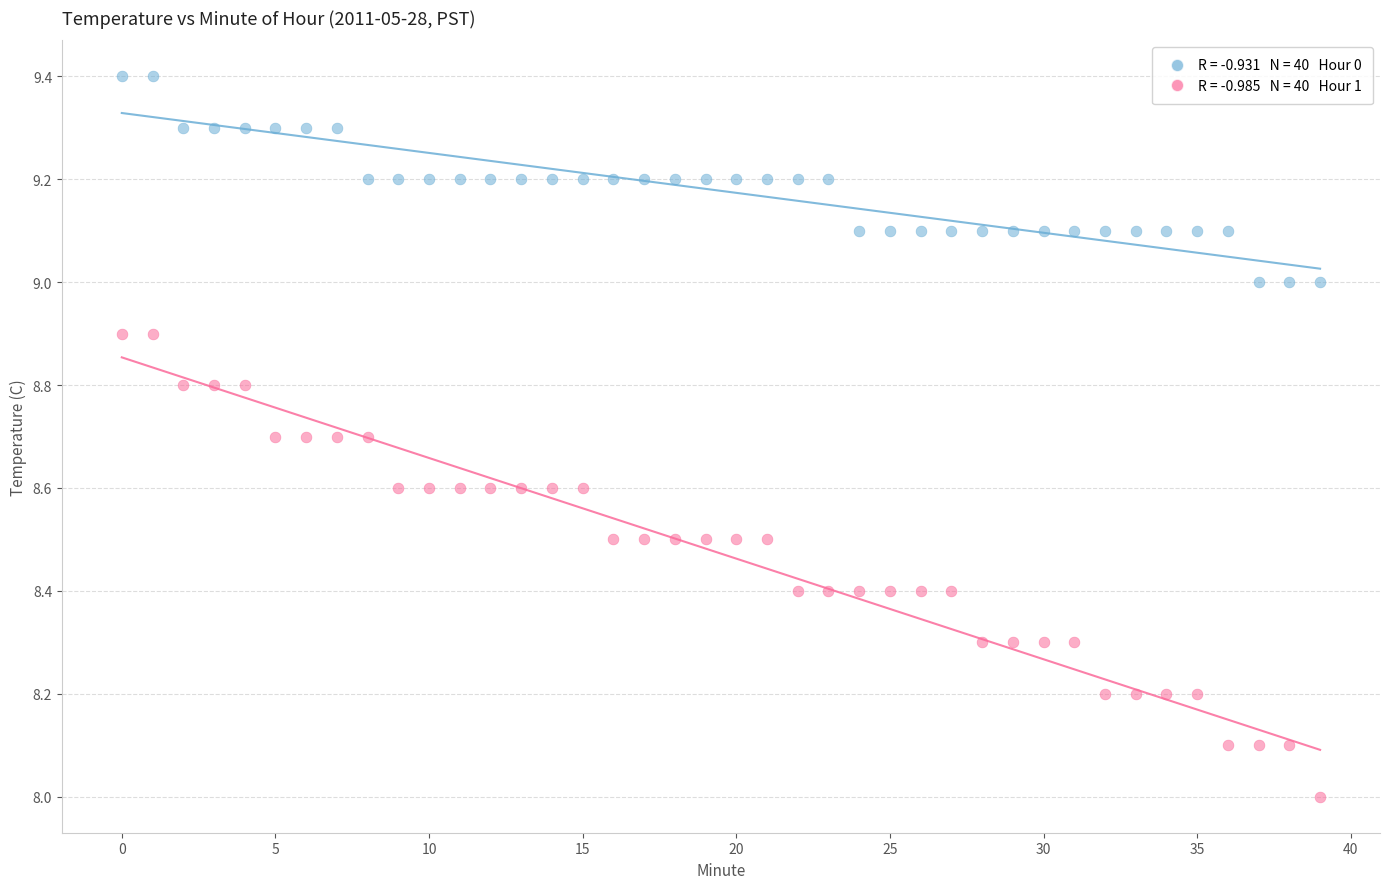

Across all data points, what is the range of Y values (max minus min)?

1.4